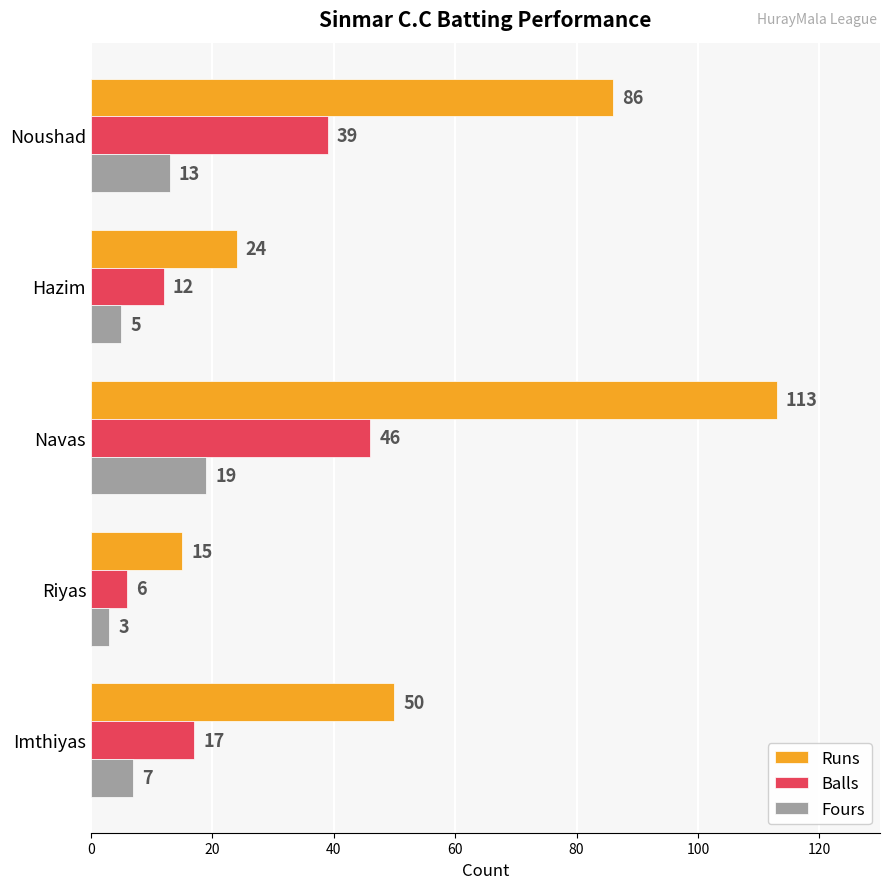

What is the highest value of the Balls series?

46